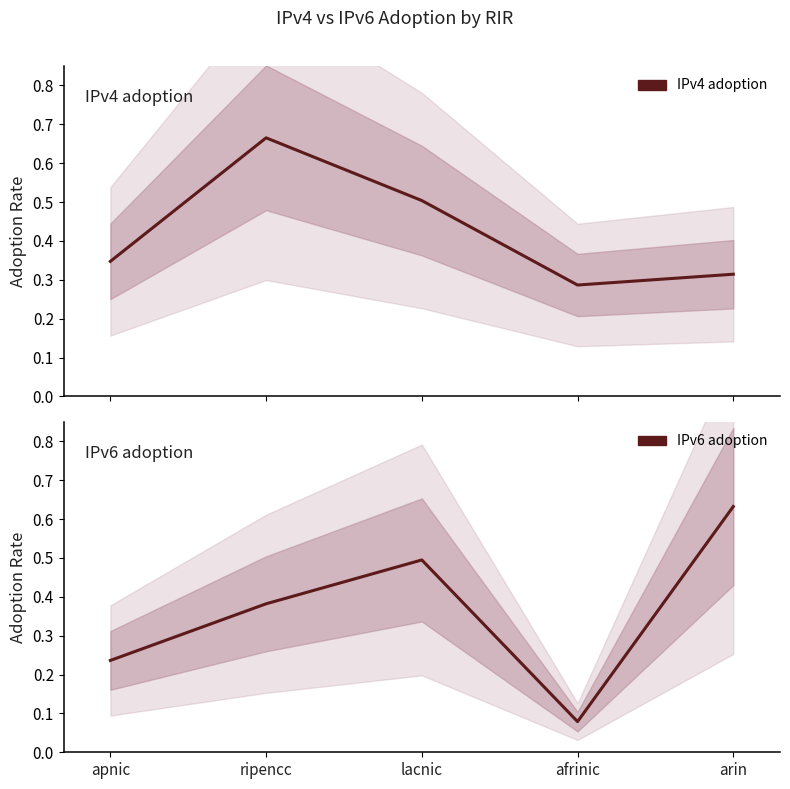

Which series has the largest range (max minus min)?

IPv6 adoption